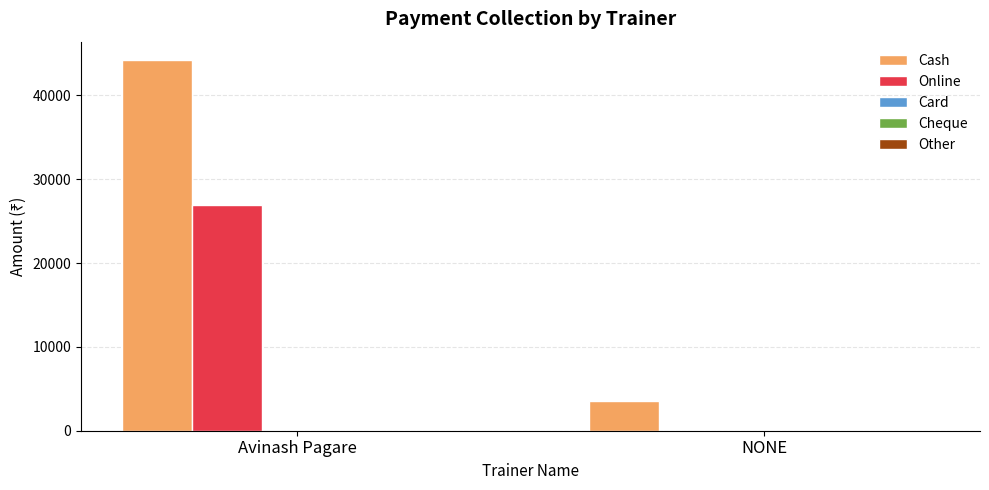

The Cash series shows 44203 at Avinash Pagare. True or false?

True